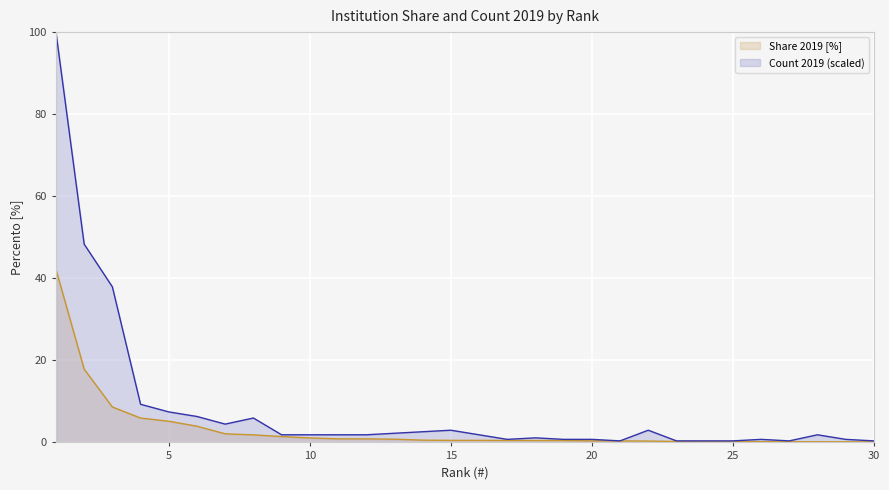

Which series has the widest spread of values?

Count 2019 (scaled)